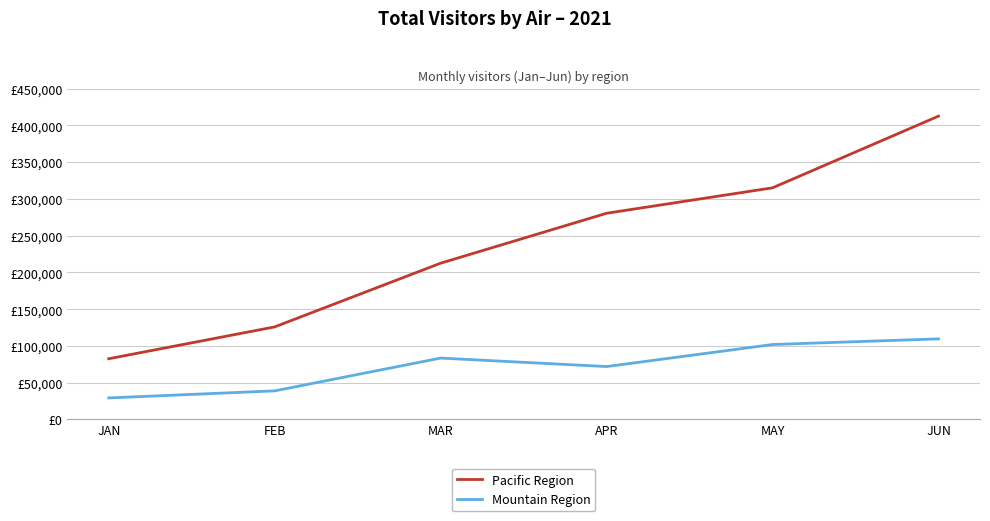

Does the chart have visible grid lines?

Yes